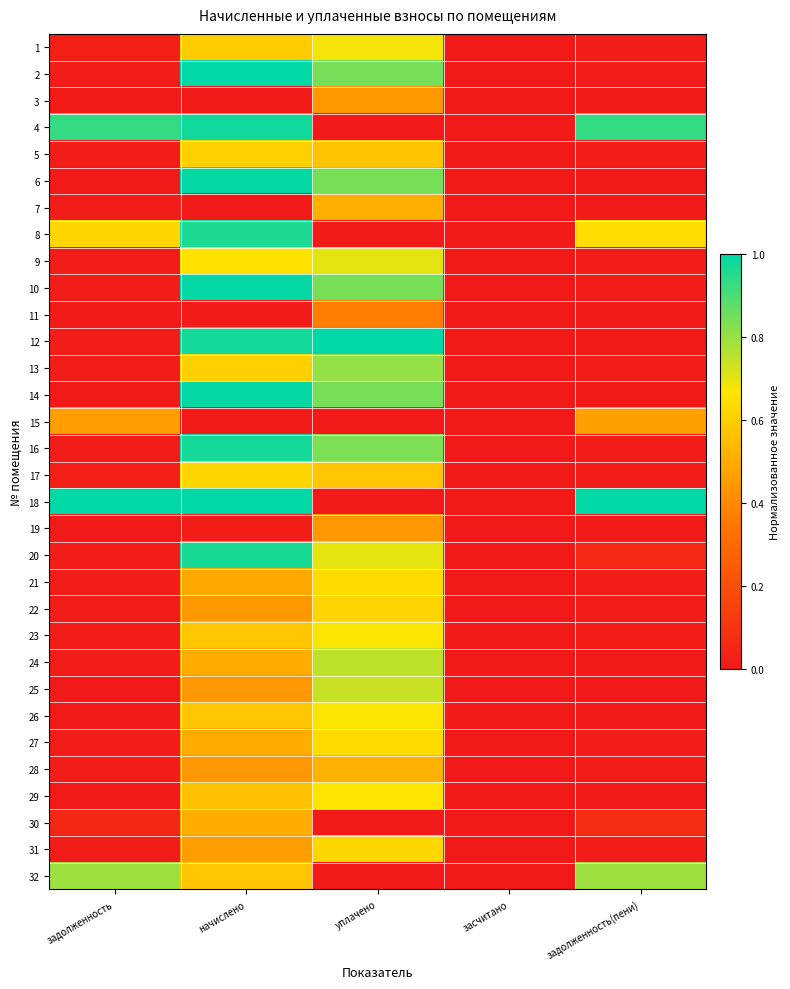

What is the difference between the highest and lowest values at задолженность(пени)?

1.0